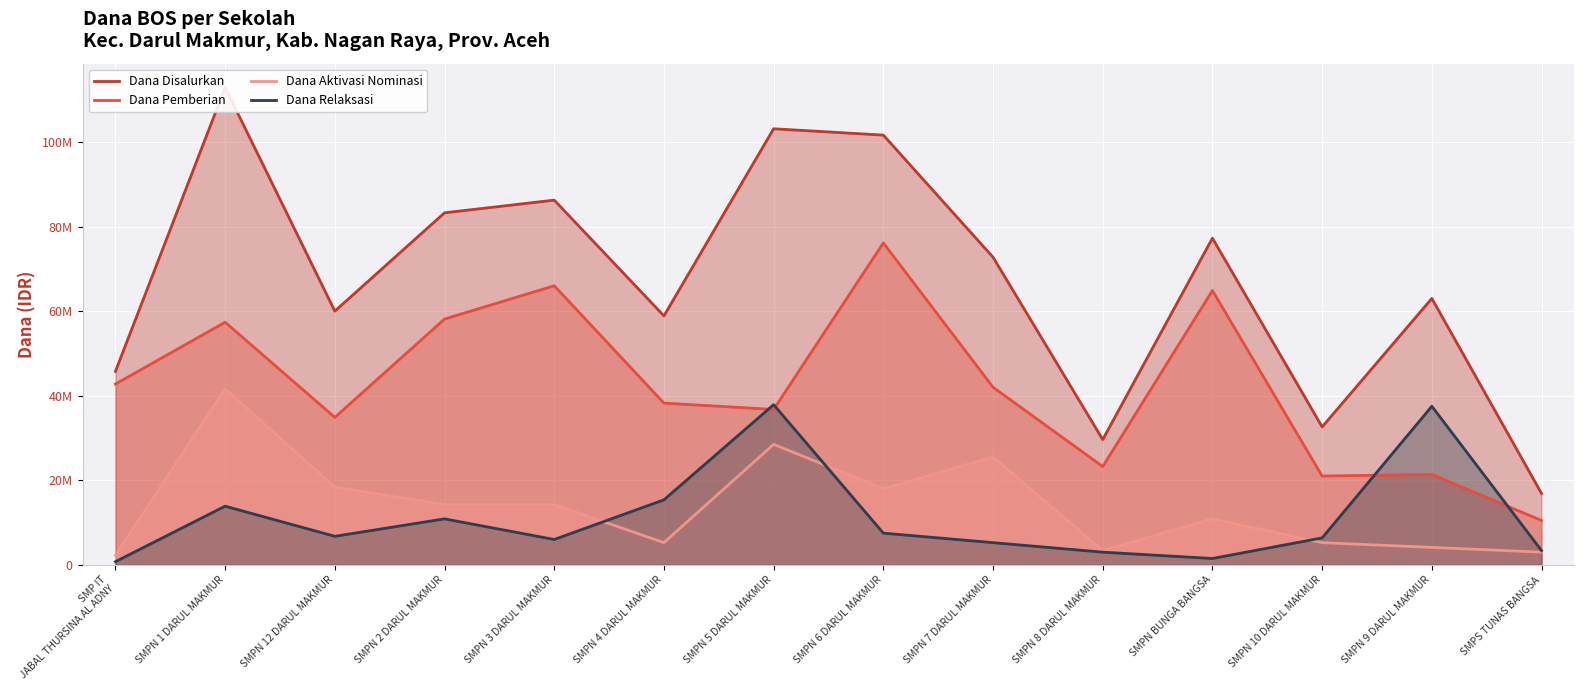

What is the difference between the second highest and second lowest values in the Dana Pemberian series?

45000000